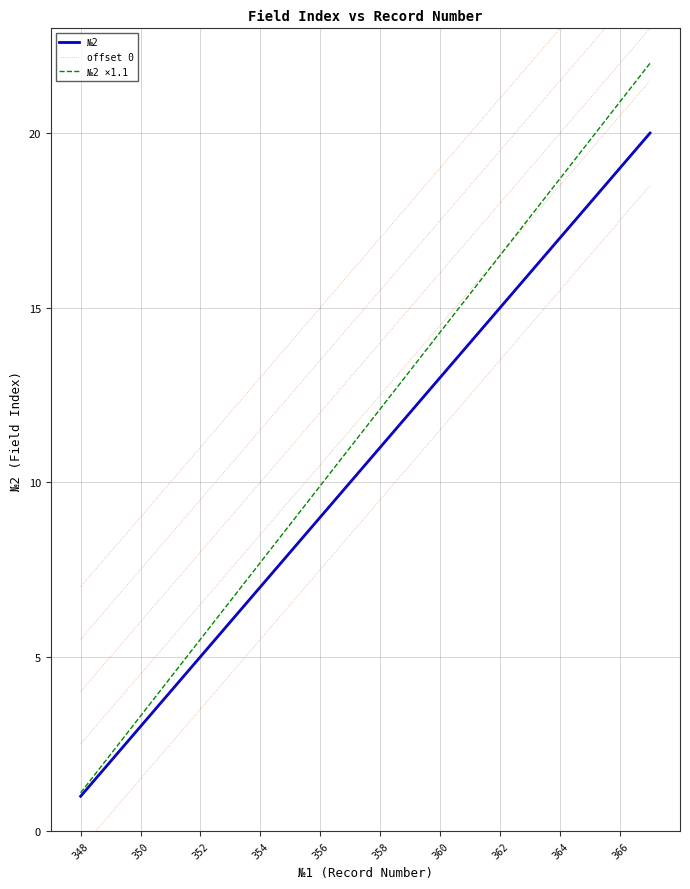

What are all the series names shown in the legend?

№2, offset 0, №2 ×1.1